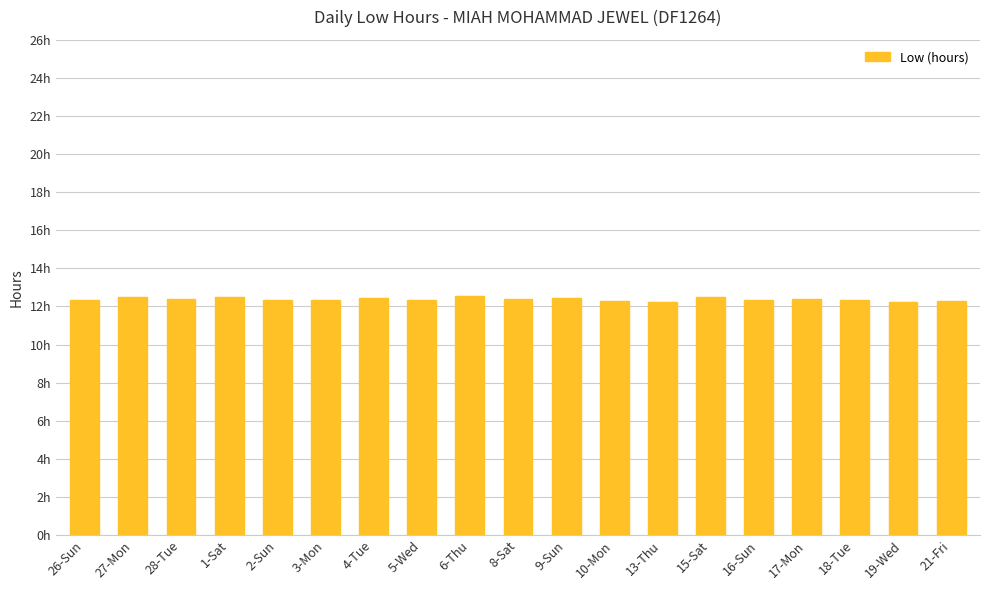

True or false: the data shows 6.9 at 2-Sun.

False